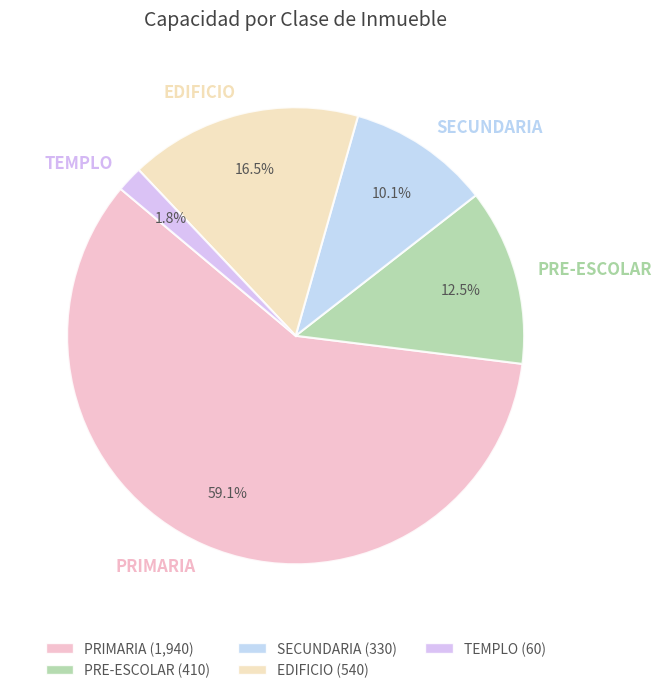

Rank the categories by value from highest to lowest.

PRIMARIA, EDIFICIO, PRE-ESCOLAR, SECUNDARIA, TEMPLO